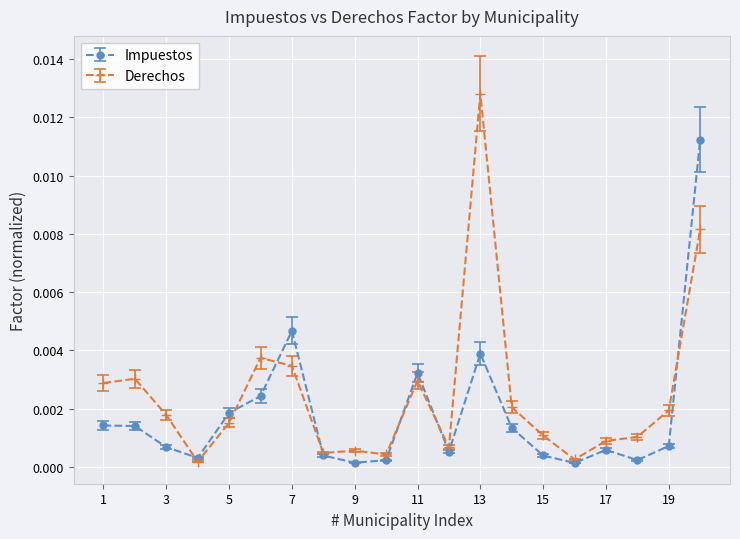

List the series in order of their peak value, highest first.

Derechos, Impuestos